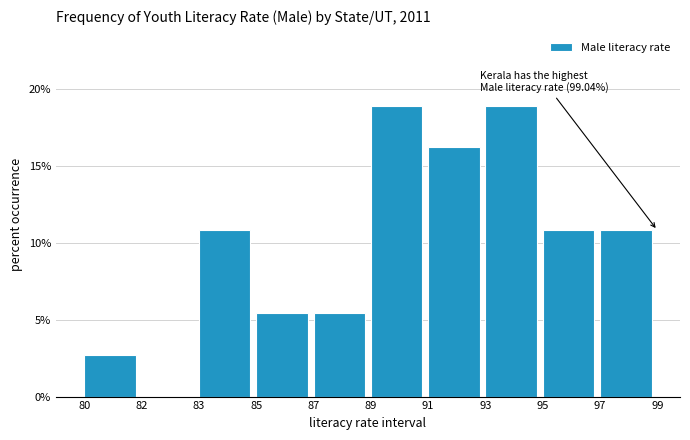

Reading left to right, what are all the values shown in this chart?

80=2.7	82=0.0	83=10.8	85=5.4	87=5.4	89=18.9	91=16.2	93=18.9	95=10.8	97=10.8